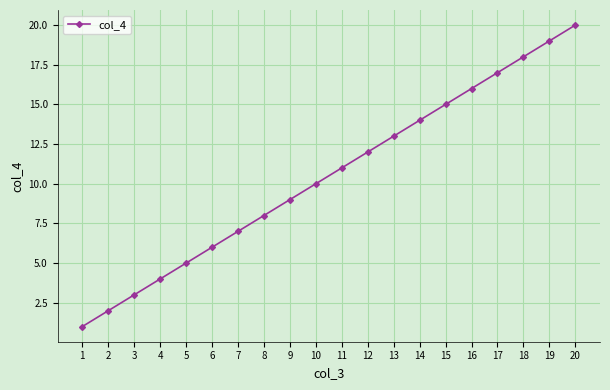

True or false: the data has more than 0 interior local peaks.

False